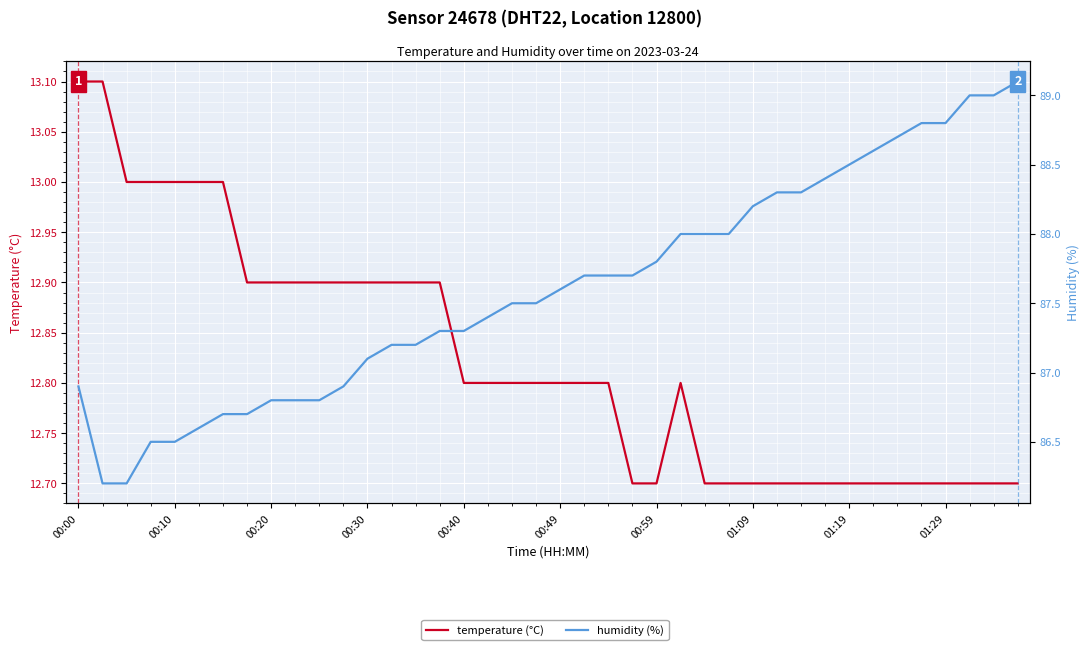

Reading left to right, what are all the values shown in this chart?

temperature (°C): 13.1	13.1	13.0	13.0	13.0	13.0	13.0	12.9	12.9	12.9	12.9	12.9	12.9	12.9	12.9	12.9	12.8	12.8	12.8	12.8	12.8	12.8	12.8	12.7	12.7	12.8	12.7	12.7	12.7	12.7	12.7	12.7	12.7	12.7	12.7	12.7	12.7	12.7	12.7	12.7
humidity (%): 86.9	86.2	86.2	86.5	86.5	86.6	86.7	86.7	86.8	86.8	86.8	86.9	87.1	87.2	87.2	87.3	87.3	87.4	87.5	87.5	87.6	87.7	87.7	87.7	87.8	88.0	88.0	88.0	88.2	88.3	88.3	88.4	88.5	88.6	88.7	88.8	88.8	89.0	89.0	89.1